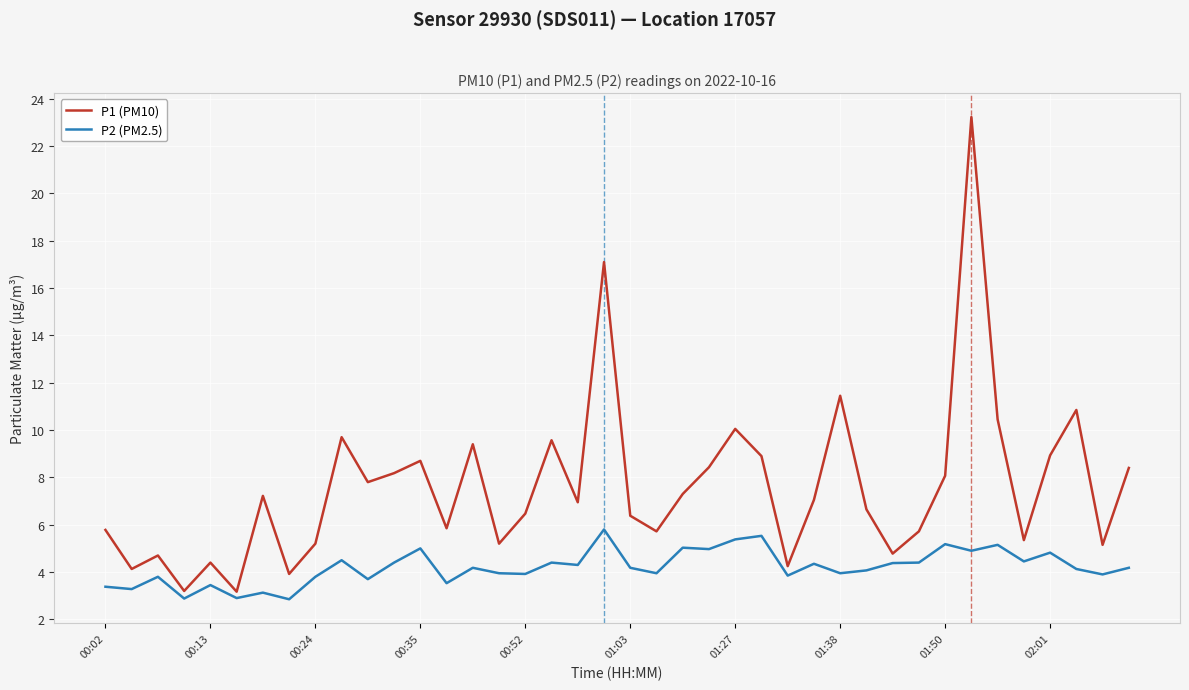

What is the difference between the maximum and minimum values in the P1 (PM10) series?

20.1